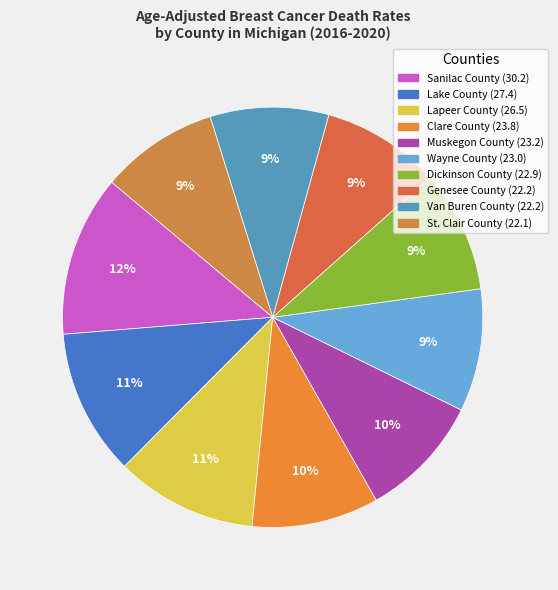

To the nearest percent, what portion does Lake County represent?

11%